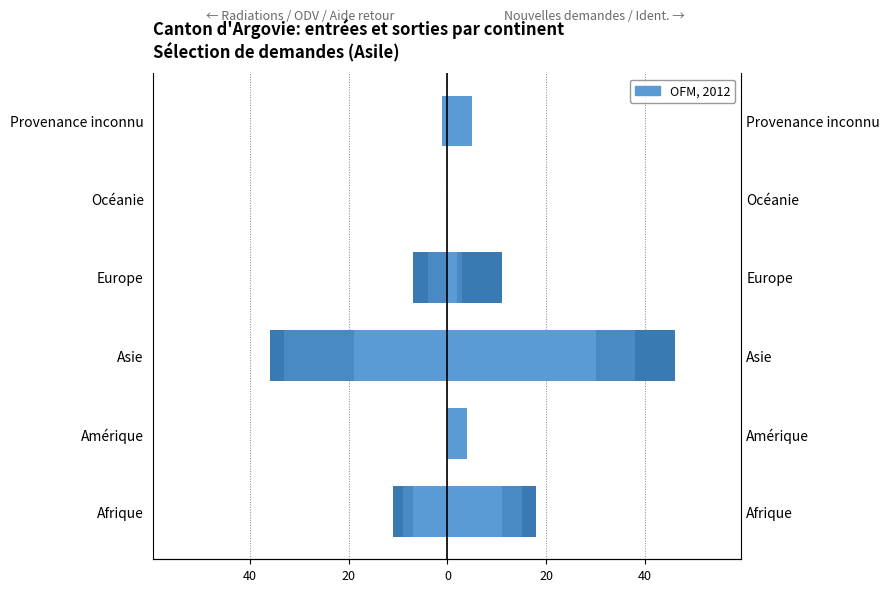

True or false: Nouvelles demandes (col_1) has a value of 3 at Provenance inconnu.

False